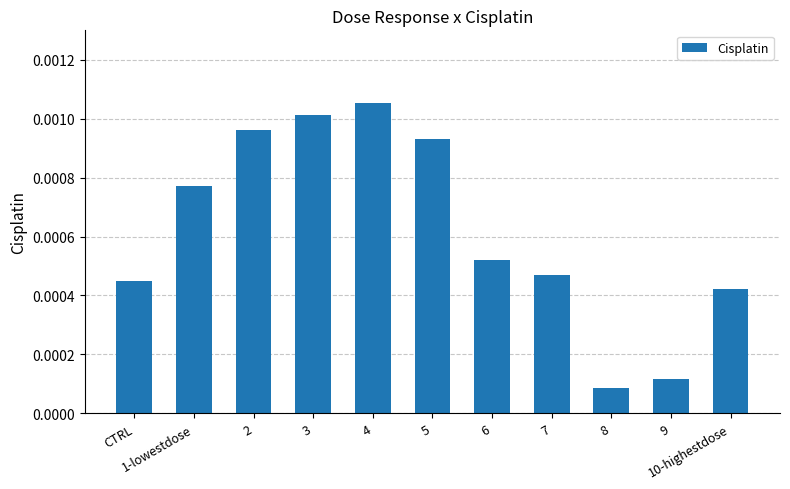

What is the label of the 4th bar from the left?

3